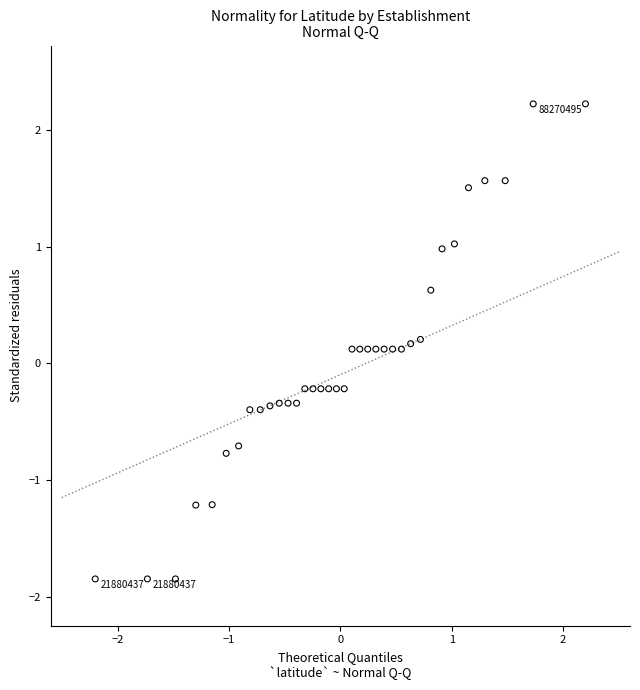

What is the range of X values (max minus min)?

4.4